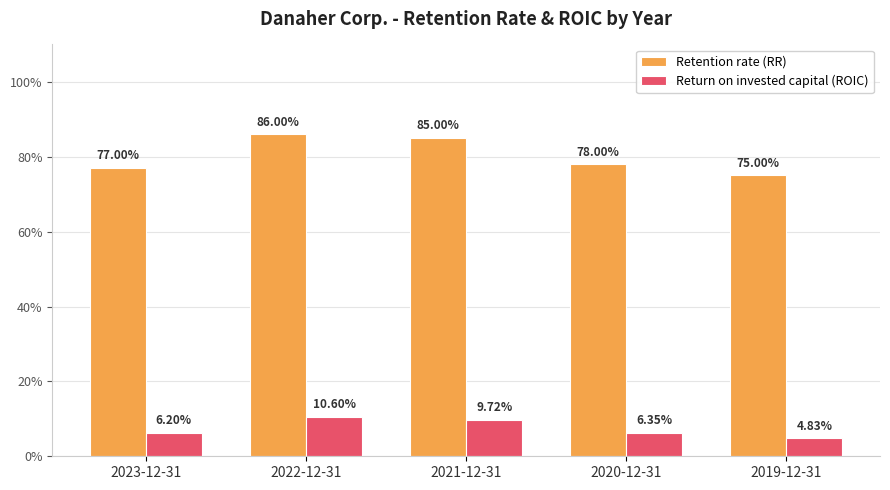

Does the chart contain stacked bars?

No